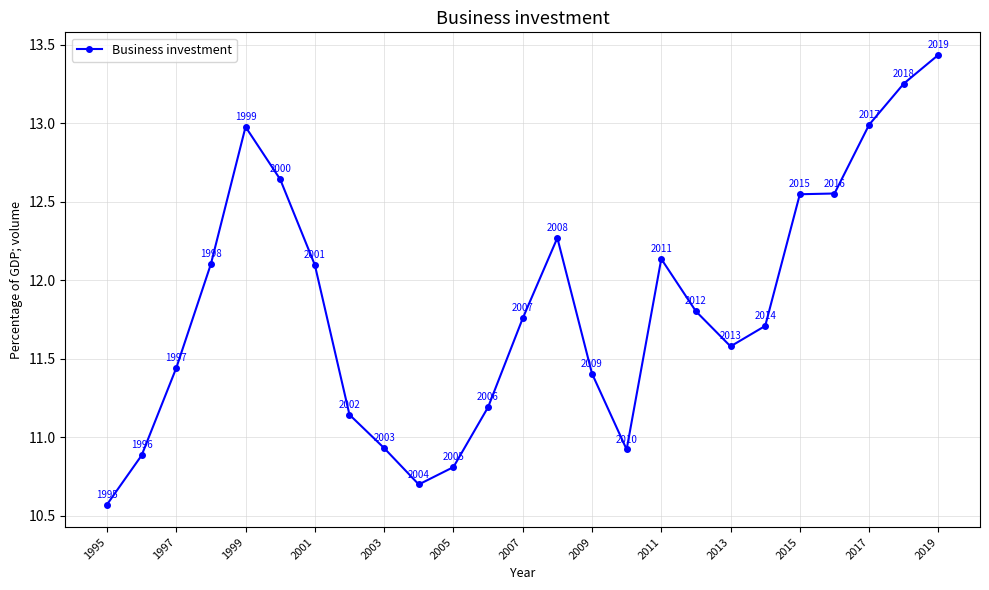

What is the value of the 8th point from the left?

11.1